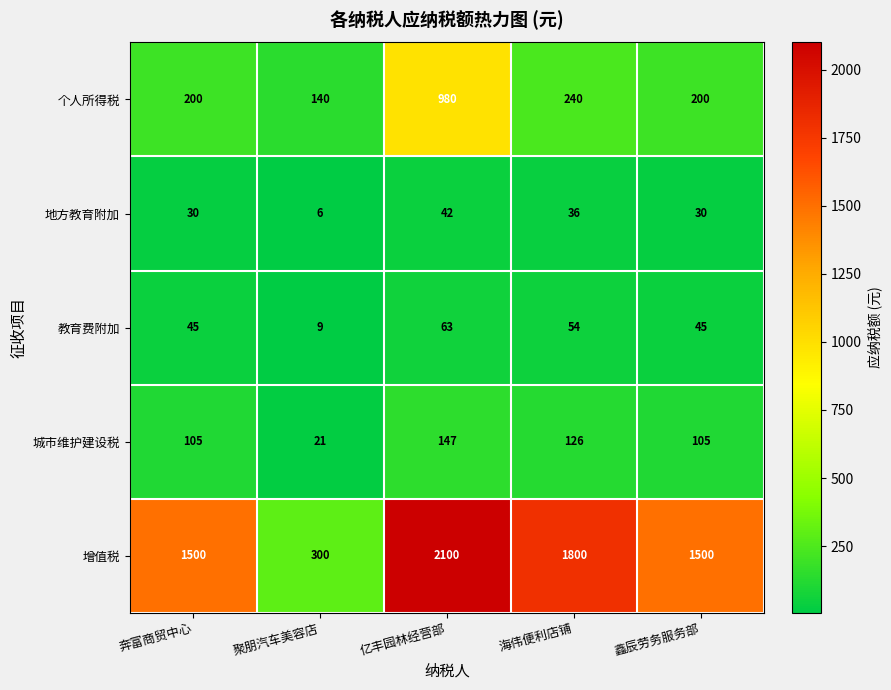

What is the average value of the 增值税 series?

1440